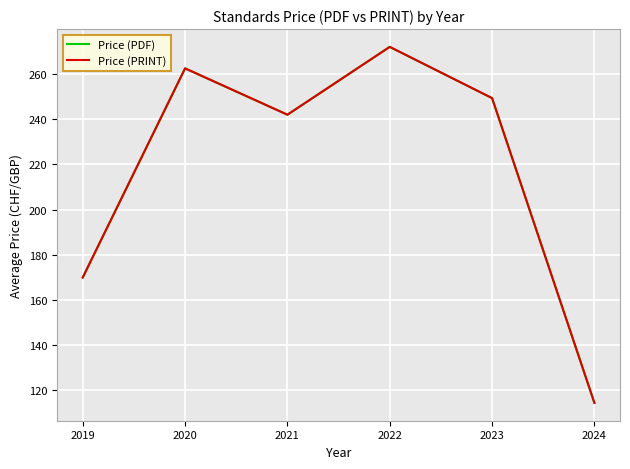

At which category does Price (PDF) reach its first local peak?

2020